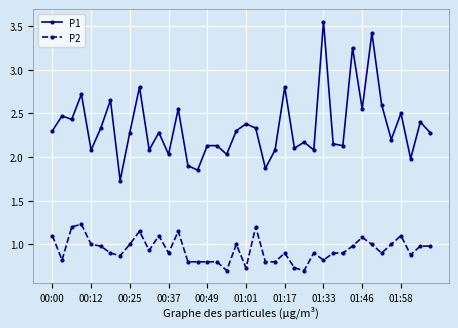

True or false: P1 has more than 1 interior local peaks.

True